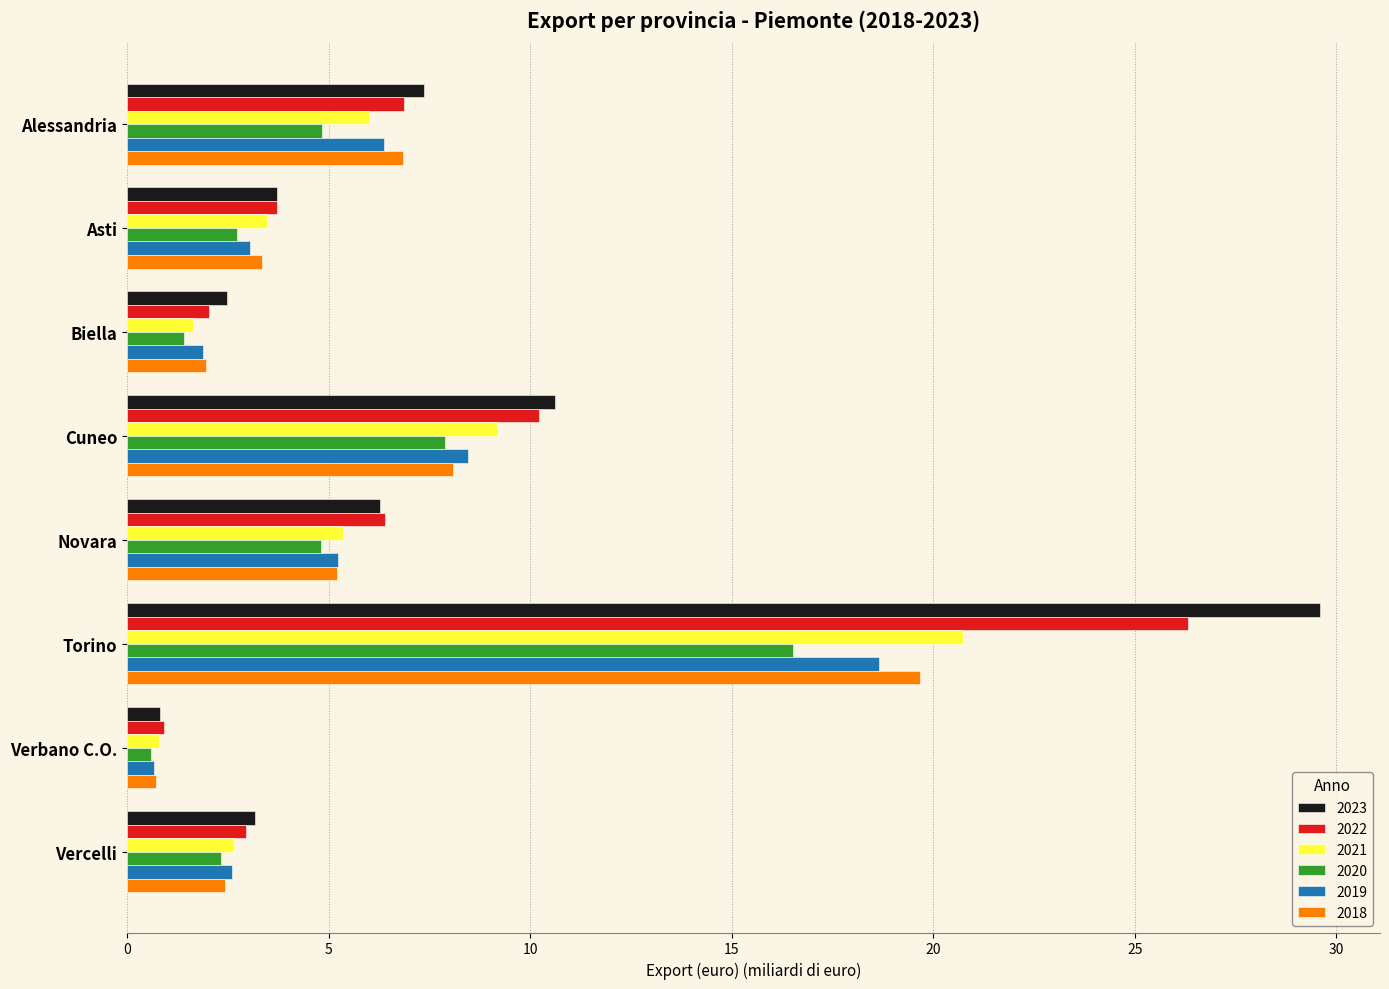

What is the approximate value of 2023 at Torino?

29.6